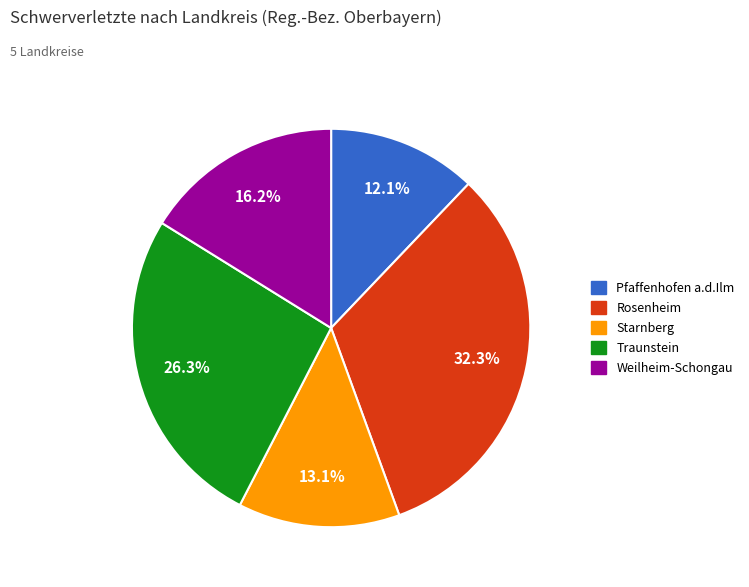

To the nearest percent, what portion does Traunstein represent?

26%